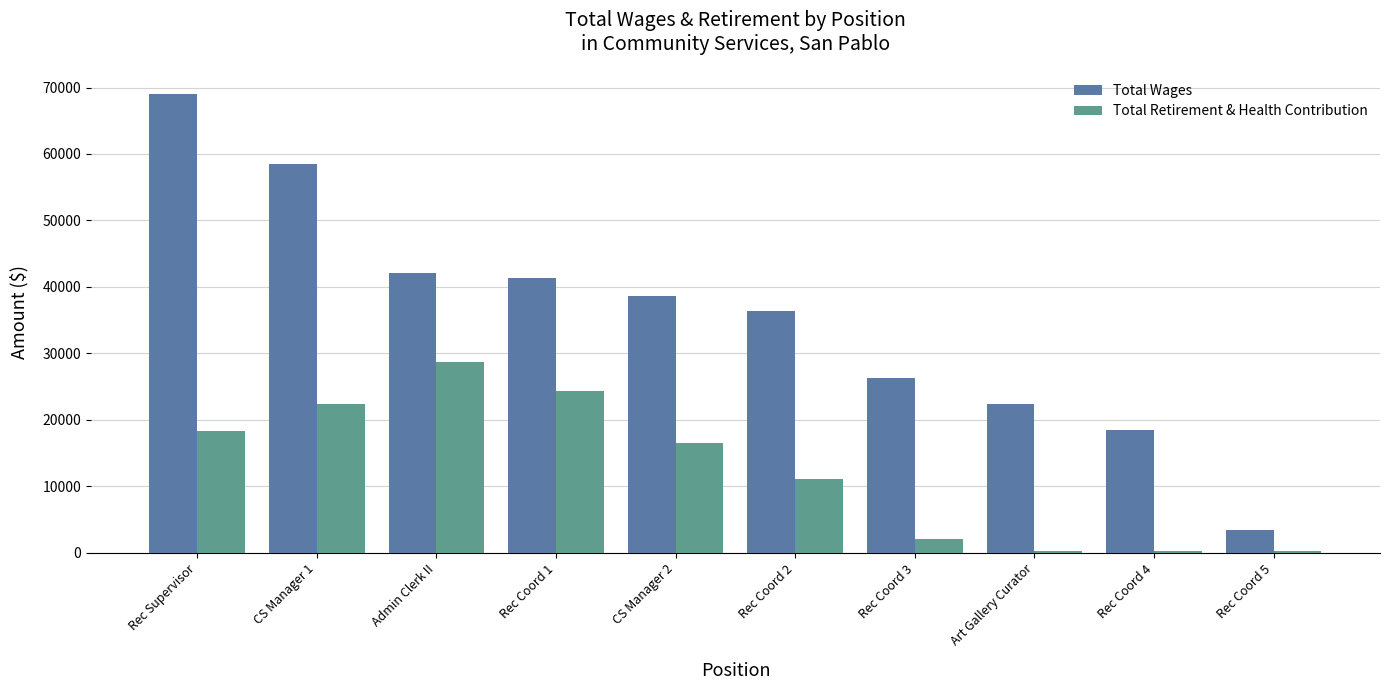

What is the label of the 10th bar from the right?

Rec Supervisor